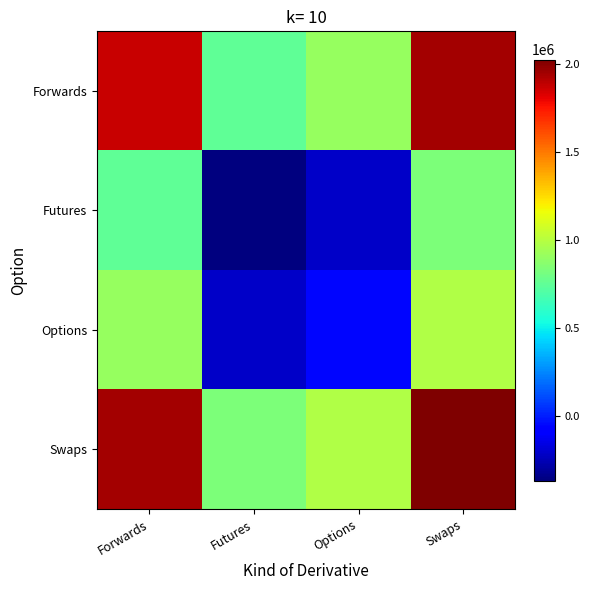

Between Forwards and Futures, which series saw the biggest shift?

Forwards